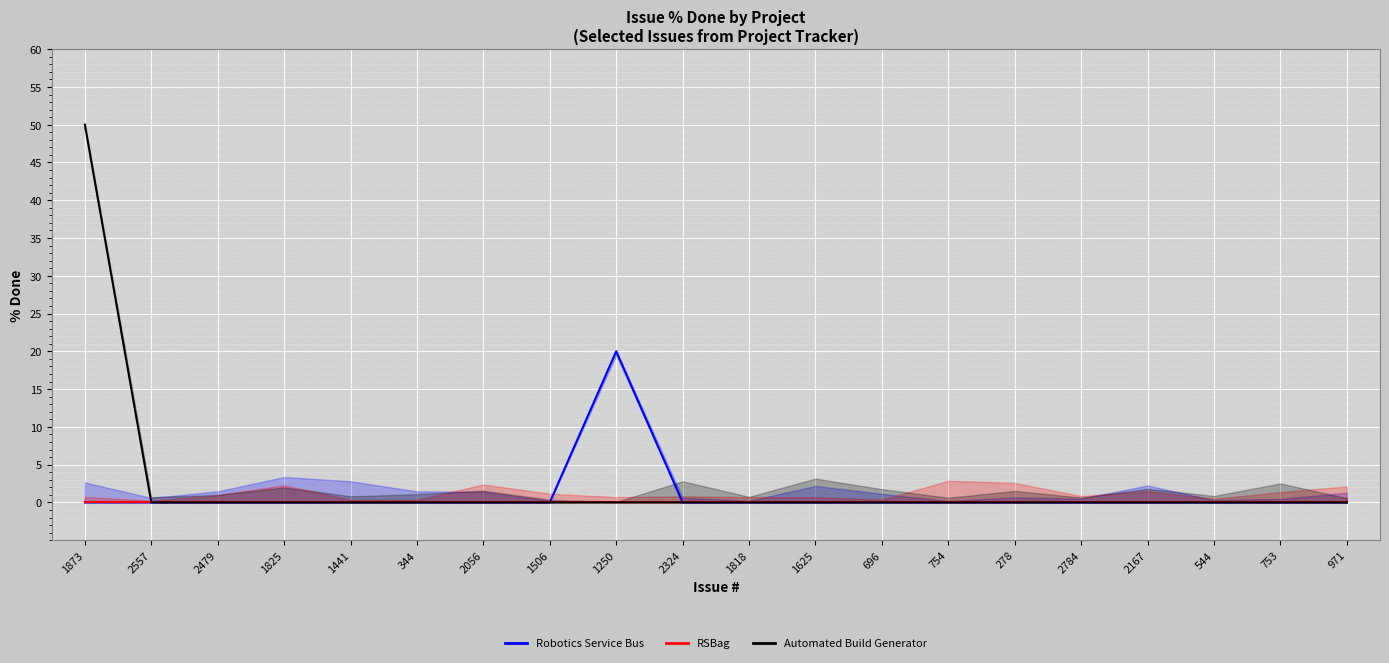

How many interior local peaks does the Robotics Service Bus series have?

1